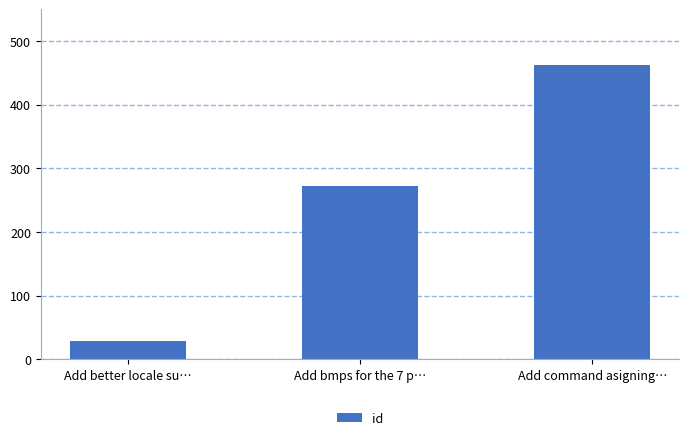

Rank the categories by value from highest to lowest.

Add command asigning…, Add bmps for the 7 p…, Add better locale su…